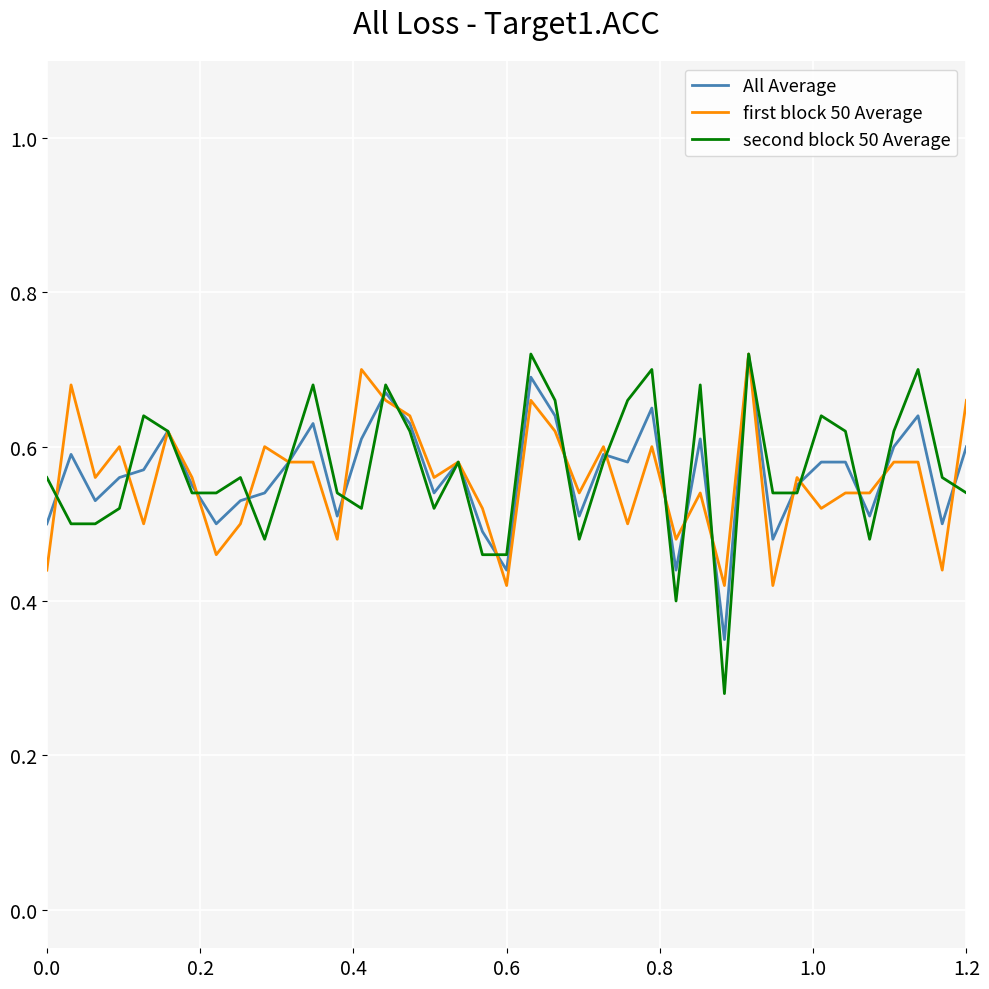

What are all the series names shown in the legend?

All Average, first block 50 Average, second block 50 Average